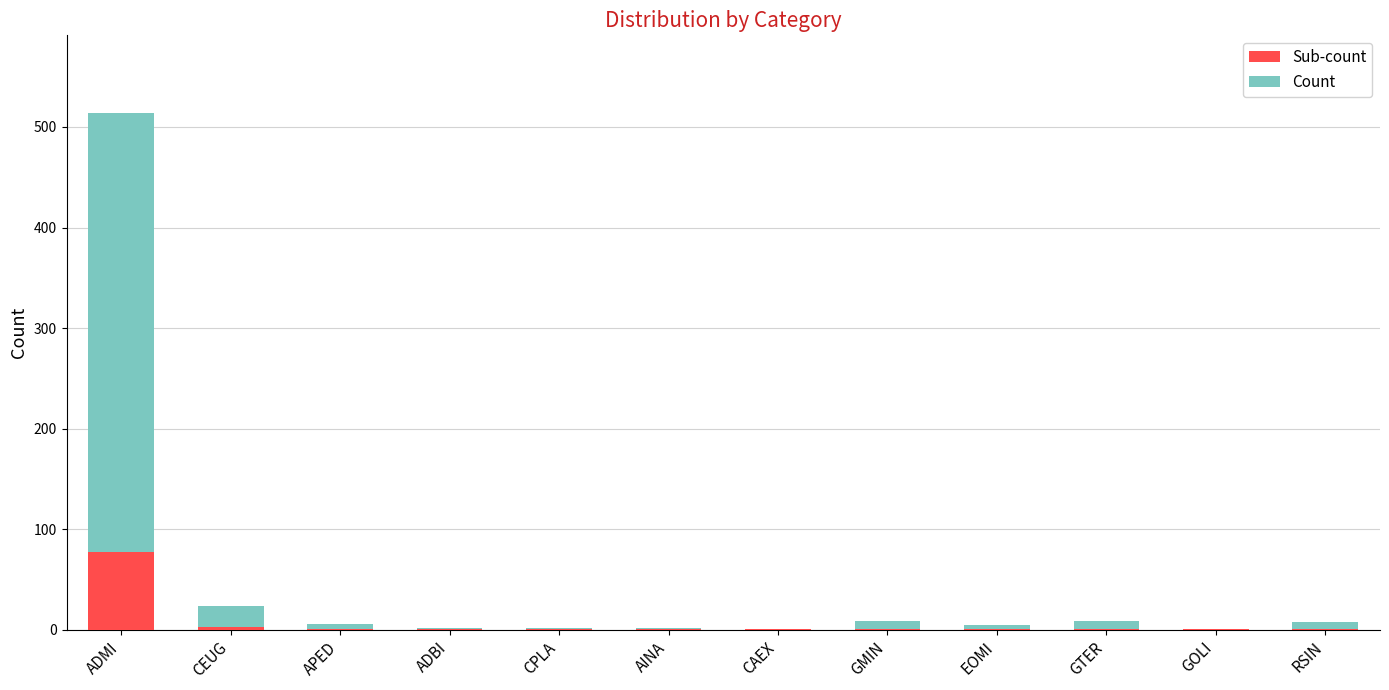

At which category is the sum across all series the highest?

ADMI